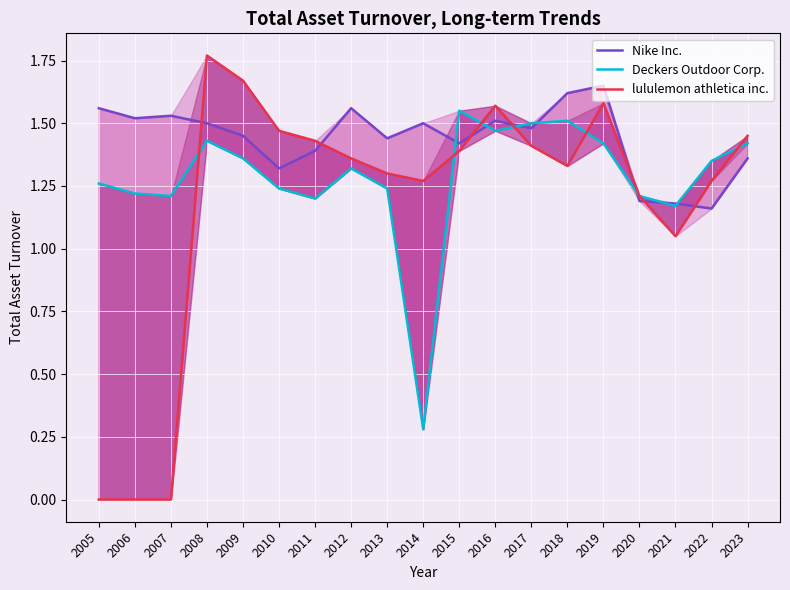

Read the lululemon athletica inc. value at 2018.

1.3